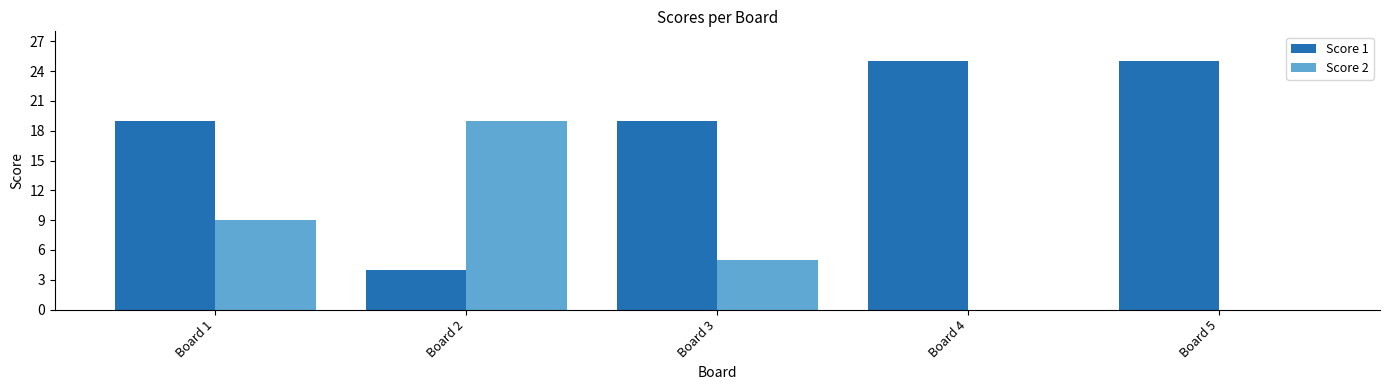

What is the total value across all series at Board 5?

25